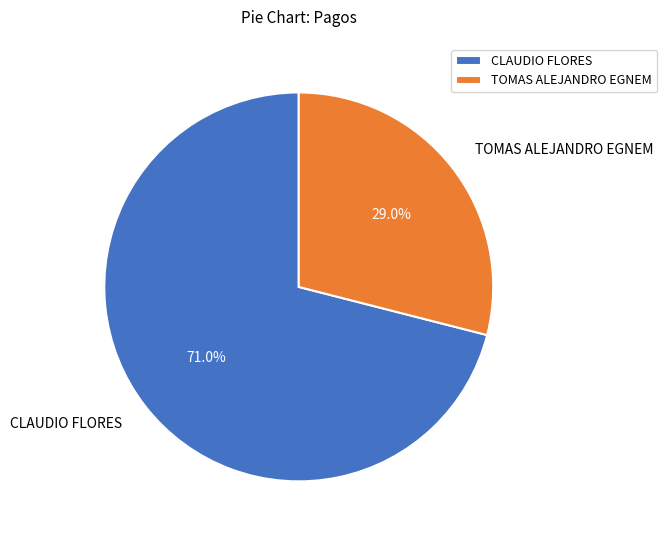

What percentage is the TOMAS ALEJANDRO EGNEM slice, to the nearest percent?

29%